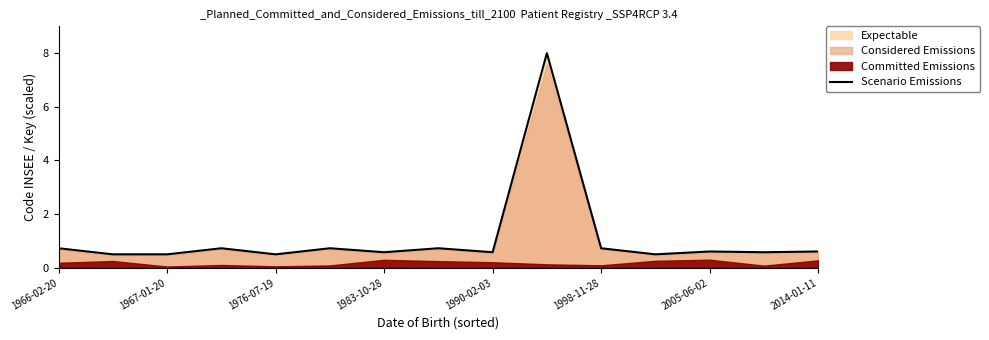

Reading right to left, what are all the values shown in this chart?

0.6	0.6	0.6	0.5	0.7	8.0	0.6	0.7	0.6	0.7	0.5	0.7	0.5	0.5	0.7